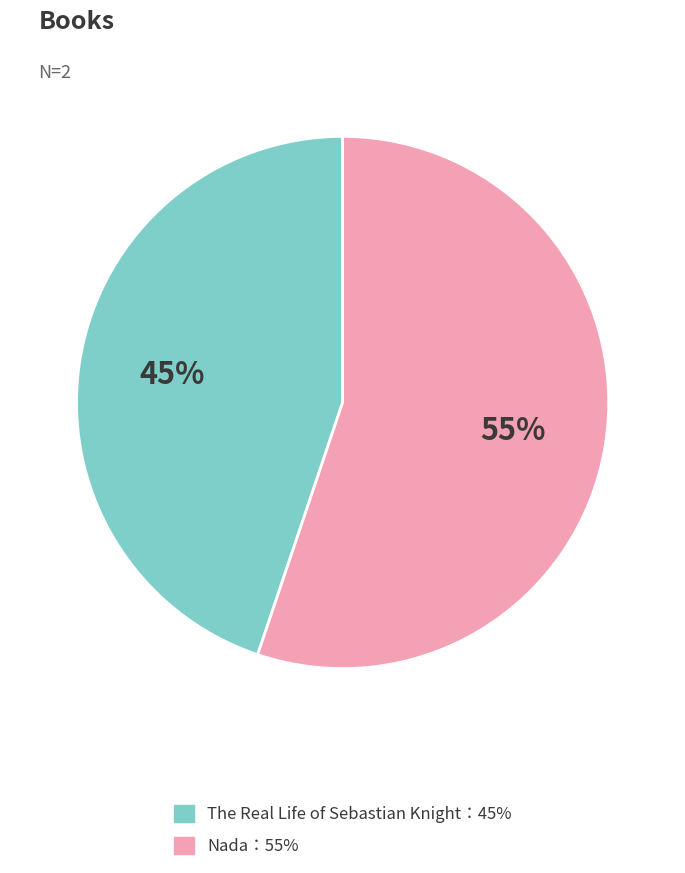

How many slices are in this pie chart?

2